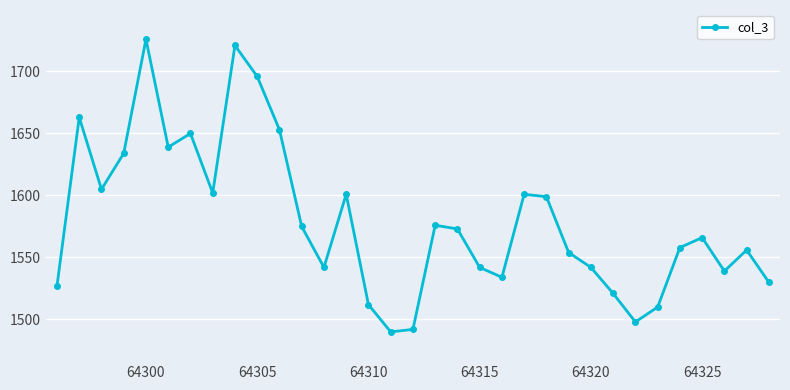

How many interior local valleys (lower than both neighbors) does the data have?

8